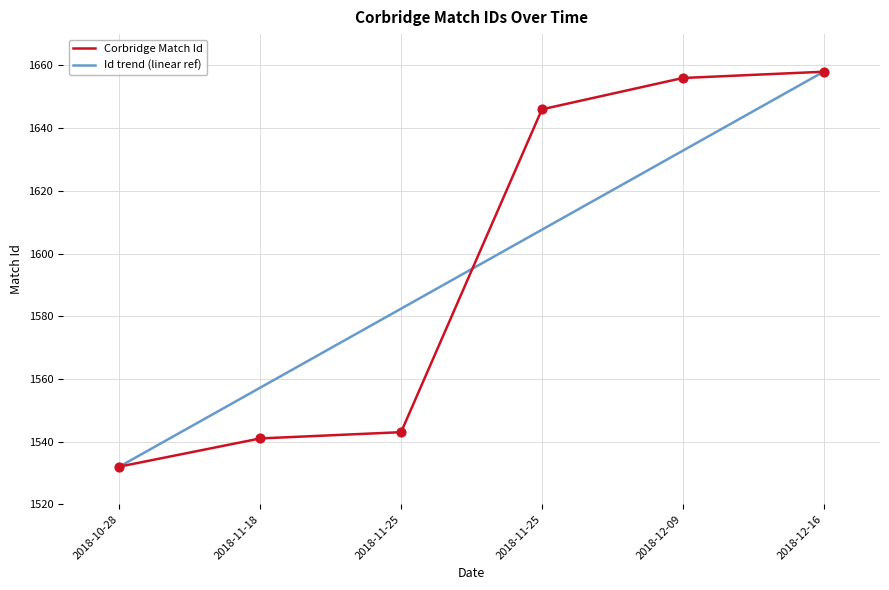

At which category is the sum across all series the highest?

2018-12-16